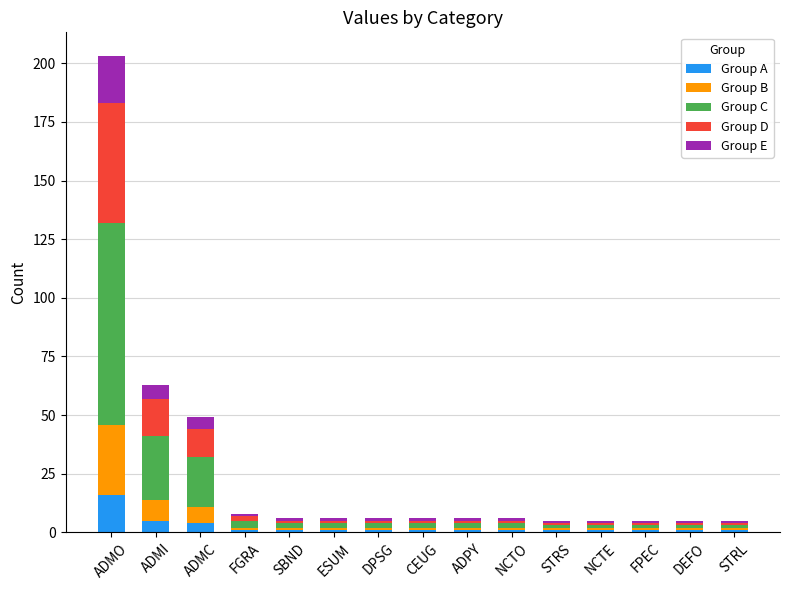

The Group A series shows 6 at ADMO. True or false?

False